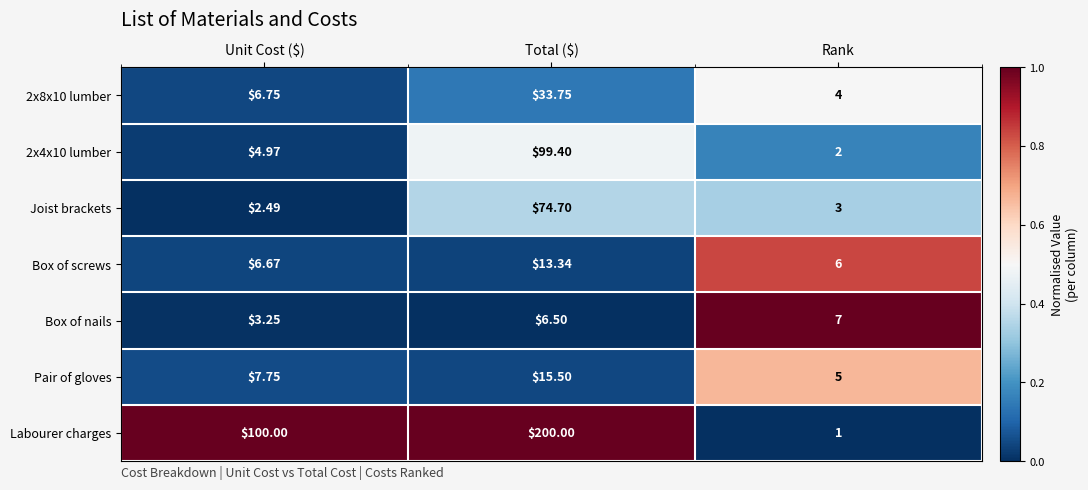

How many distinct data groups are displayed?

7